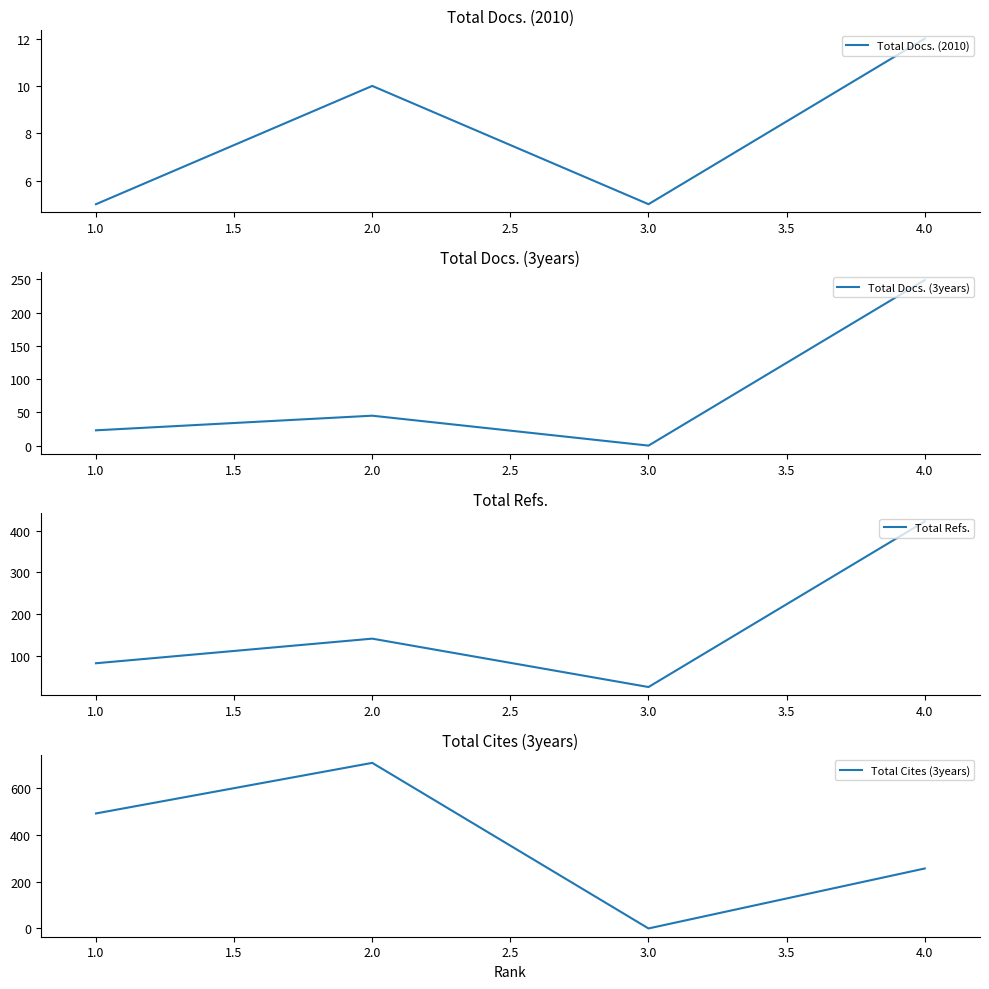

True or false: Total Docs. (2010) and Total Docs. (3years) intersect in this chart.

True